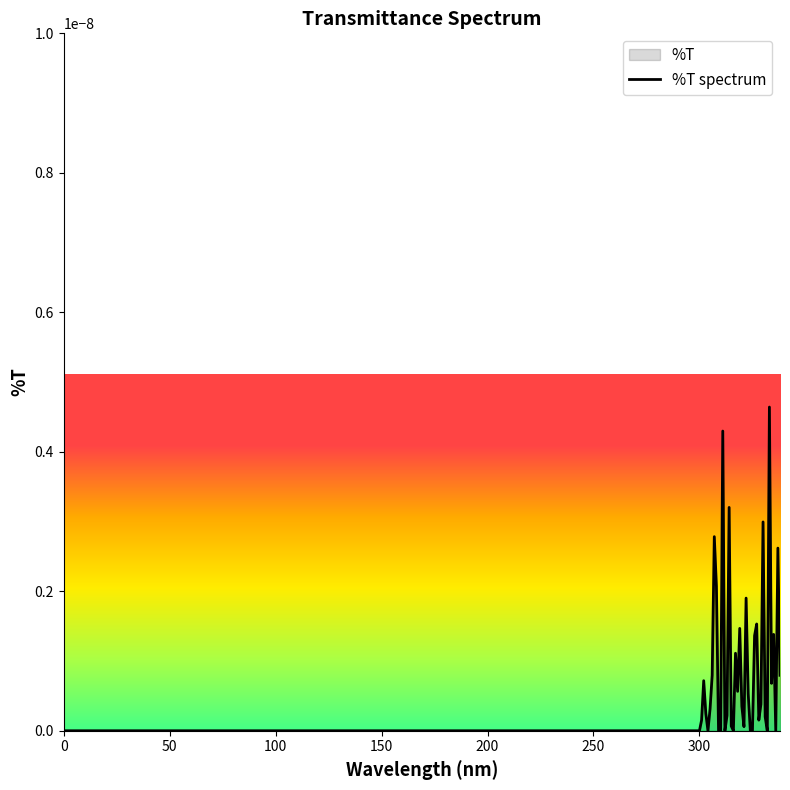

The chart shows a value of 0.0 at 300. True or false?

True